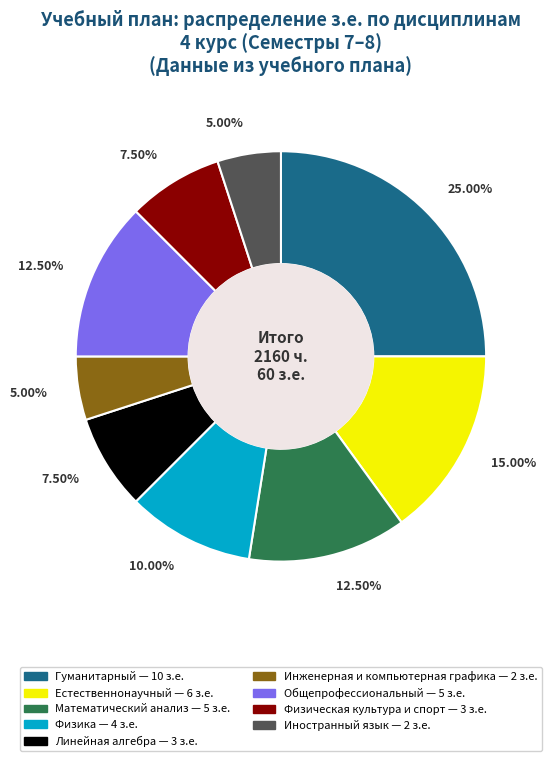

Which has a higher value, Математический анализ or Линейная алгебра?

Математический анализ